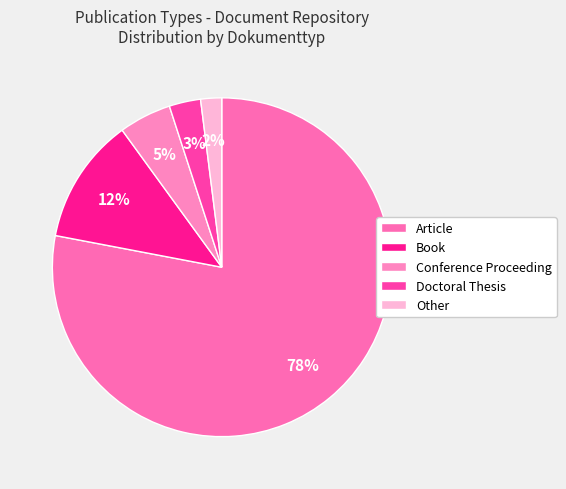

Rank the categories by value from highest to lowest.

Article, Book, Conference Proceeding, Doctoral Thesis, Other